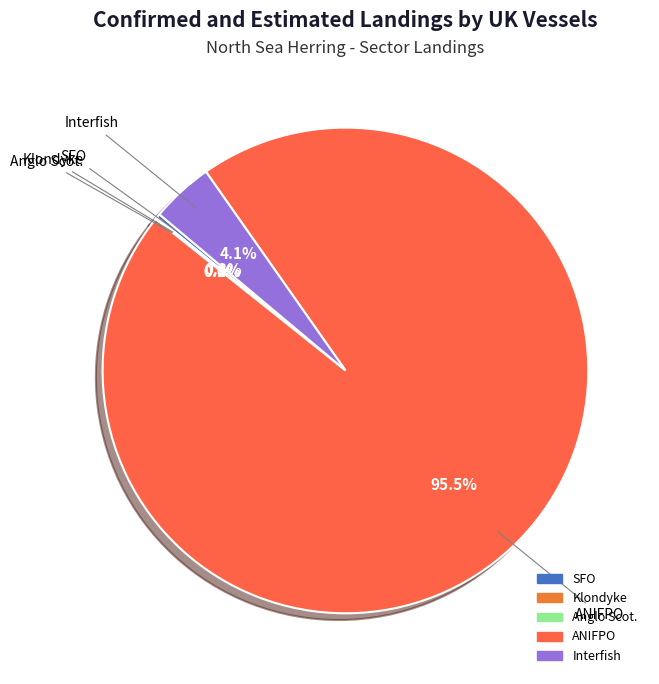

Which slice represents more than half of the pie?

ANIFPO